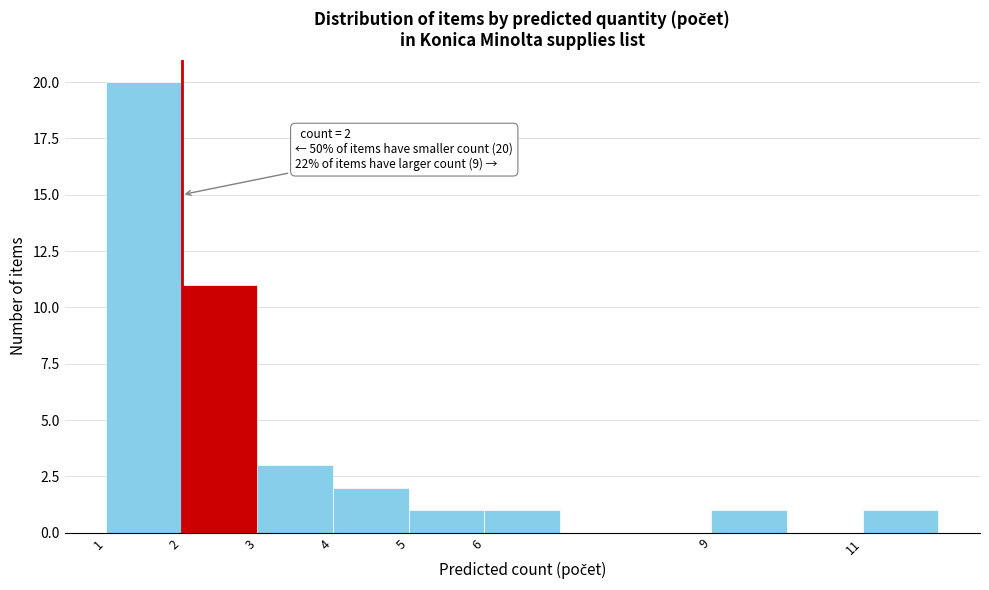

Which range on the x-axis has the tallest bar?

1 to 2